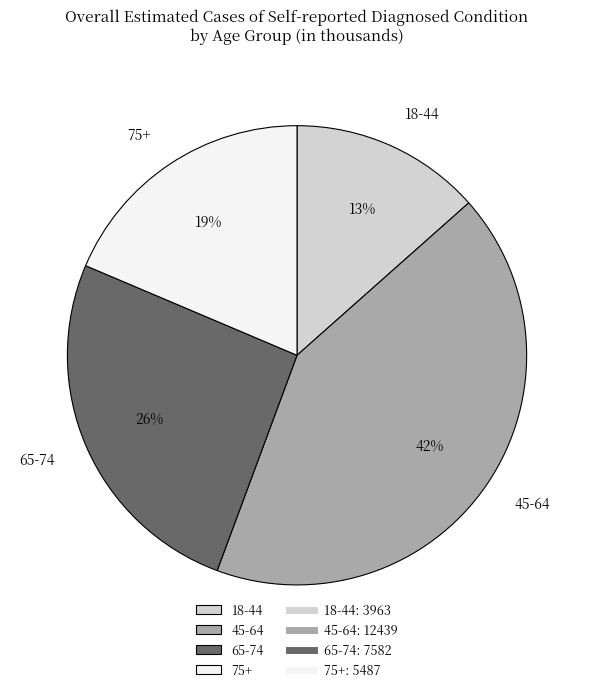

To the nearest percent, what is the difference between the largest and smallest slice percentages?

29%